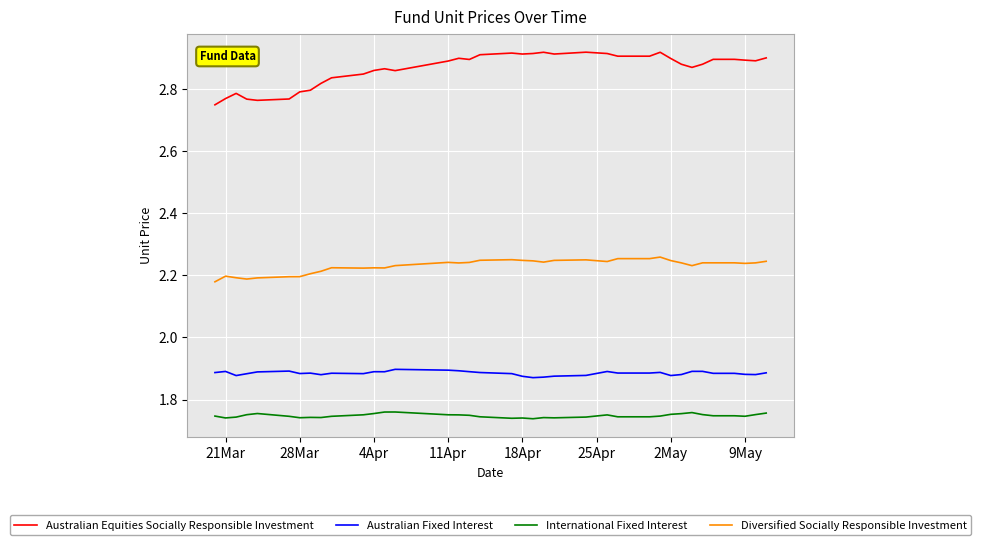

Which series has the largest total across all categories?

Australian Equities Socially Responsible Investment